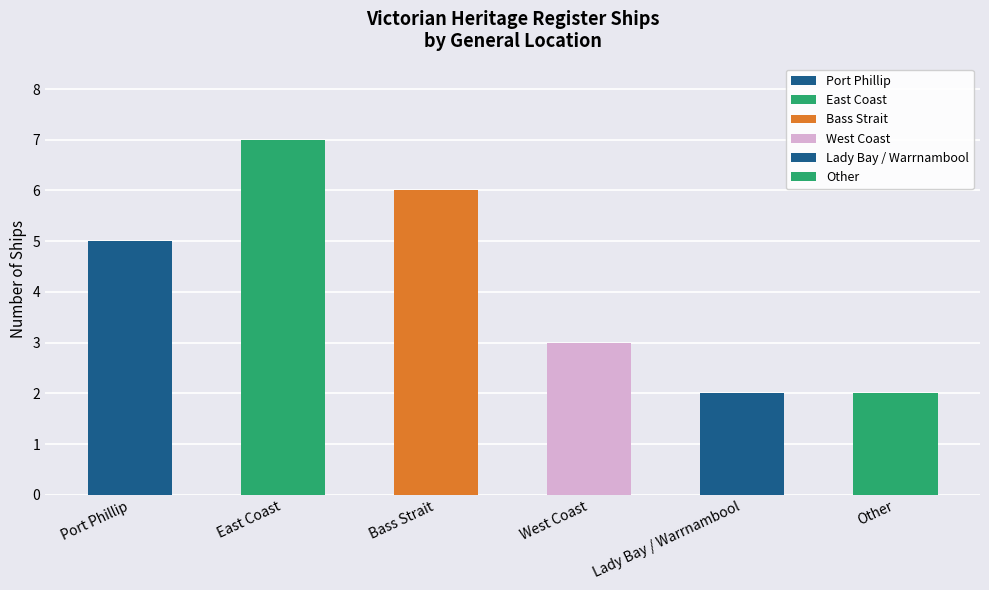

Reading left to right, transcribe all the data shown in this chart.

5	7	6	3	2	2